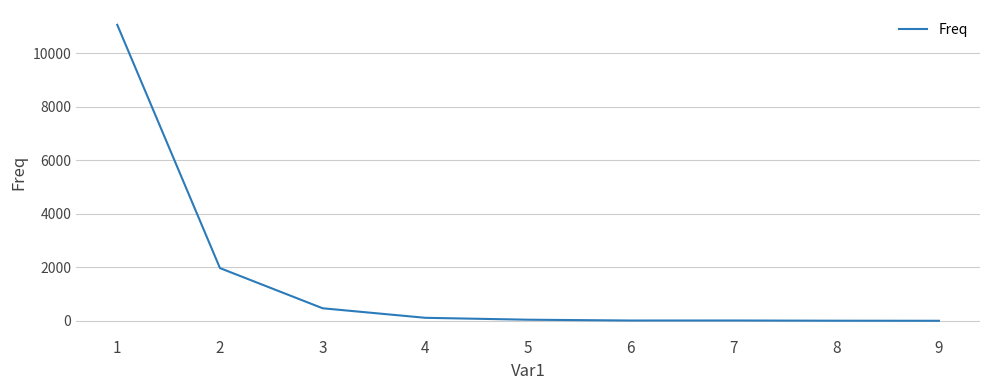

Where is the data nearest to the value 5529?

2